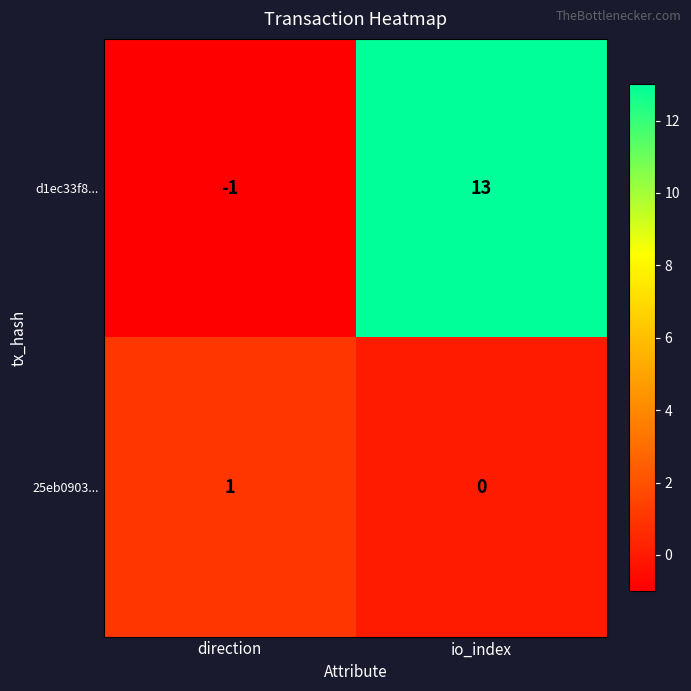

Is it true that 25eb0903... equals 0 at io_index?

True